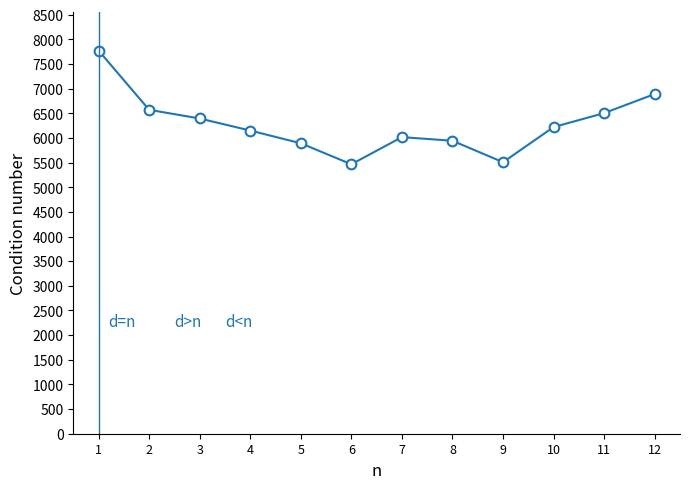

How many data points are less than 6221?

6